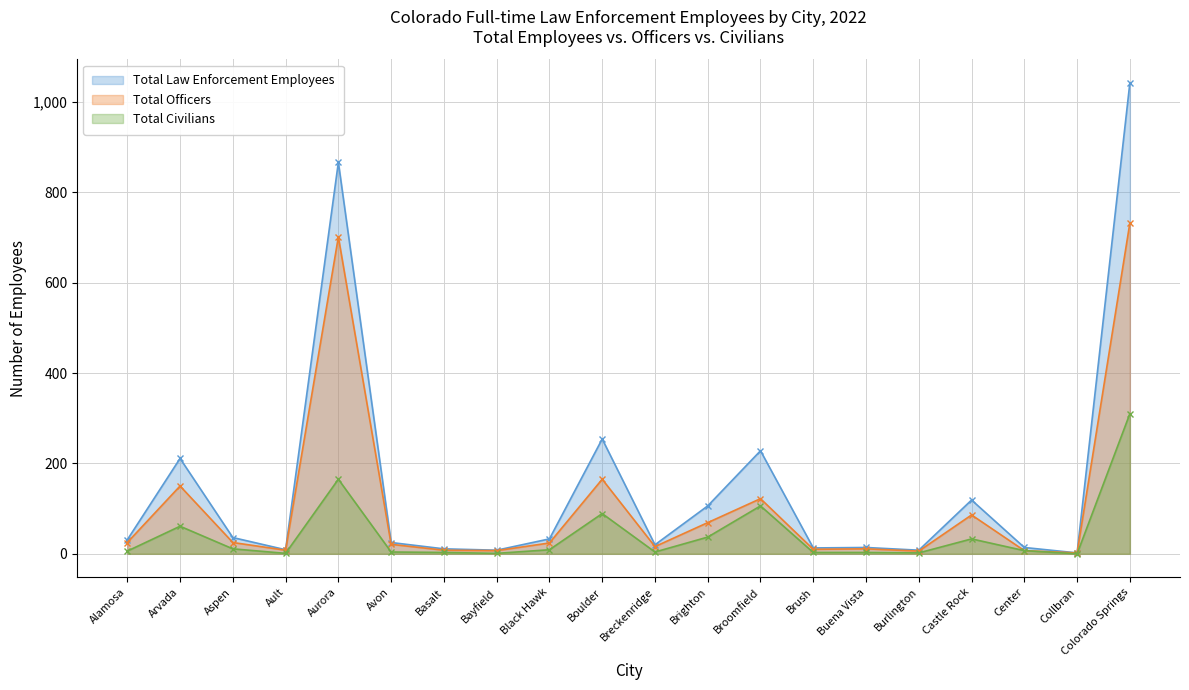

Reading left to right, transcribe all the data shown in this chart.

Total Law Enforcement Employees: Alamosa=31	Arvada=211	Aspen=36	Ault=9	Aurora=866	Avon=25	Basalt=11	Bayfield=8	Black Hawk=33	Boulder=254	Breckenridge=20	Brighton=106	Broomfield=228	Brush=13	Buena Vista=14	Burlington=8	Castle Rock=119	Center=14	Collbran=2	Colorado Springs=1042
Total Officers: Alamosa=25	Arvada=150	Aspen=25	Ault=8	Aurora=701	Avon=21	Basalt=8	Bayfield=7	Black Hawk=24	Boulder=165	Breckenridge=16	Brighton=69	Broomfield=122	Brush=10	Buena Vista=11	Burlington=6	Castle Rock=86	Center=7	Collbran=2	Colorado Springs=732
Total Civilians: Alamosa=6	Arvada=61	Aspen=11	Ault=1	Aurora=165	Avon=4	Basalt=3	Bayfield=1	Black Hawk=9	Boulder=89	Breckenridge=4	Brighton=37	Broomfield=106	Brush=3	Buena Vista=3	Burlington=2	Castle Rock=33	Center=7	Collbran=0	Colorado Springs=310